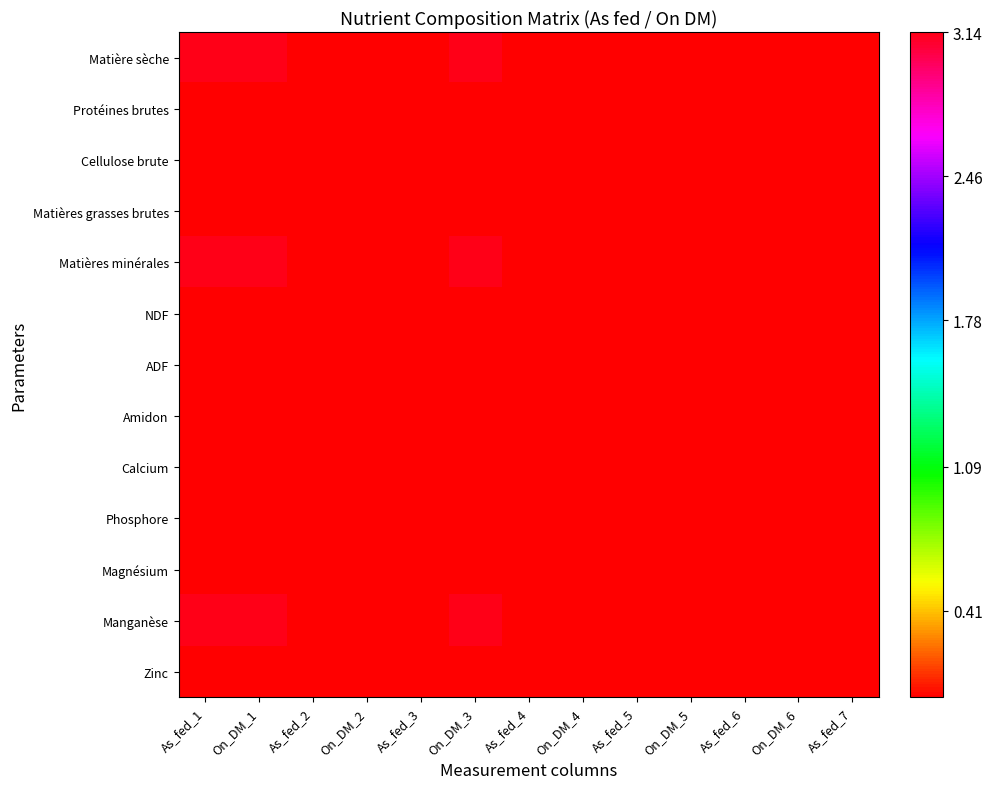

Reading left to right, extract all data points from this chart.

Matière sèche: As_fed_1=3.1	On_DM_1=3.1	As_fed_2=0.0	On_DM_2=0.0	As_fed_3=0.0	On_DM_3=3.1	As_fed_4=0.0	On_DM_4=0.0	As_fed_5=0.0	On_DM_5=0.0	As_fed_6=0.0	On_DM_6=0.0	As_fed_7=0.0
Protéines brutes: As_fed_1=0.0	On_DM_1=0.0	As_fed_2=0.0	On_DM_2=0.0	As_fed_3=0.0	On_DM_3=0.0	As_fed_4=0.0	On_DM_4=0.0	As_fed_5=0.0	On_DM_5=0.0	As_fed_6=0.0	On_DM_6=0.0	As_fed_7=0.0
Cellulose brute: As_fed_1=0.0	On_DM_1=0.0	As_fed_2=0.0	On_DM_2=0.0	As_fed_3=0.0	On_DM_3=0.0	As_fed_4=0.0	On_DM_4=0.0	As_fed_5=0.0	On_DM_5=0.0	As_fed_6=0.0	On_DM_6=0.0	As_fed_7=0.0
Matières grasses brutes: As_fed_1=0.0	On_DM_1=0.0	As_fed_2=0.0	On_DM_2=0.0	As_fed_3=0.0	On_DM_3=0.0	As_fed_4=0.0	On_DM_4=0.0	As_fed_5=0.0	On_DM_5=0.0	As_fed_6=0.0	On_DM_6=0.0	As_fed_7=0.0
Matières minérales: As_fed_1=3.1	On_DM_1=3.1	As_fed_2=0.0	On_DM_2=0.0	As_fed_3=0.0	On_DM_3=3.1	As_fed_4=0.0	On_DM_4=0.0	As_fed_5=0.0	On_DM_5=0.0	As_fed_6=0.0	On_DM_6=0.0	As_fed_7=0.0
NDF: As_fed_1=0.0	On_DM_1=0.0	As_fed_2=0.0	On_DM_2=0.0	As_fed_3=0.0	On_DM_3=0.0	As_fed_4=0.0	On_DM_4=0.0	As_fed_5=0.0	On_DM_5=0.0	As_fed_6=0.0	On_DM_6=0.0	As_fed_7=0.0
ADF: As_fed_1=0.0	On_DM_1=0.0	As_fed_2=0.0	On_DM_2=0.0	As_fed_3=0.0	On_DM_3=0.0	As_fed_4=0.0	On_DM_4=0.0	As_fed_5=0.0	On_DM_5=0.0	As_fed_6=0.0	On_DM_6=0.0	As_fed_7=0.0
Amidon: As_fed_1=0.0	On_DM_1=0.0	As_fed_2=0.0	On_DM_2=0.0	As_fed_3=0.0	On_DM_3=0.0	As_fed_4=0.0	On_DM_4=0.0	As_fed_5=0.0	On_DM_5=0.0	As_fed_6=0.0	On_DM_6=0.0	As_fed_7=0.0
Calcium: As_fed_1=0.0	On_DM_1=0.0	As_fed_2=0.0	On_DM_2=0.0	As_fed_3=0.0	On_DM_3=0.0	As_fed_4=0.0	On_DM_4=0.0	As_fed_5=0.0	On_DM_5=0.0	As_fed_6=0.0	On_DM_6=0.0	As_fed_7=0.0
Phosphore: As_fed_1=0.0	On_DM_1=0.0	As_fed_2=0.0	On_DM_2=0.0	As_fed_3=0.0	On_DM_3=0.0	As_fed_4=0.0	On_DM_4=0.0	As_fed_5=0.0	On_DM_5=0.0	As_fed_6=0.0	On_DM_6=0.0	As_fed_7=0.0
Magnésium: As_fed_1=0.0	On_DM_1=0.0	As_fed_2=0.0	On_DM_2=0.0	As_fed_3=0.0	On_DM_3=0.0	As_fed_4=0.0	On_DM_4=0.0	As_fed_5=0.0	On_DM_5=0.0	As_fed_6=0.0	On_DM_6=0.0	As_fed_7=0.0
Manganèse: As_fed_1=3.1	On_DM_1=3.1	As_fed_2=0.0	On_DM_2=0.0	As_fed_3=0.0	On_DM_3=3.1	As_fed_4=0.0	On_DM_4=0.0	As_fed_5=0.0	On_DM_5=0.0	As_fed_6=0.0	On_DM_6=0.0	As_fed_7=0.0
Zinc: As_fed_1=0.0	On_DM_1=0.0	As_fed_2=0.0	On_DM_2=0.0	As_fed_3=0.0	On_DM_3=0.0	As_fed_4=0.0	On_DM_4=0.0	As_fed_5=0.0	On_DM_5=0.0	As_fed_6=0.0	On_DM_6=0.0	As_fed_7=0.0